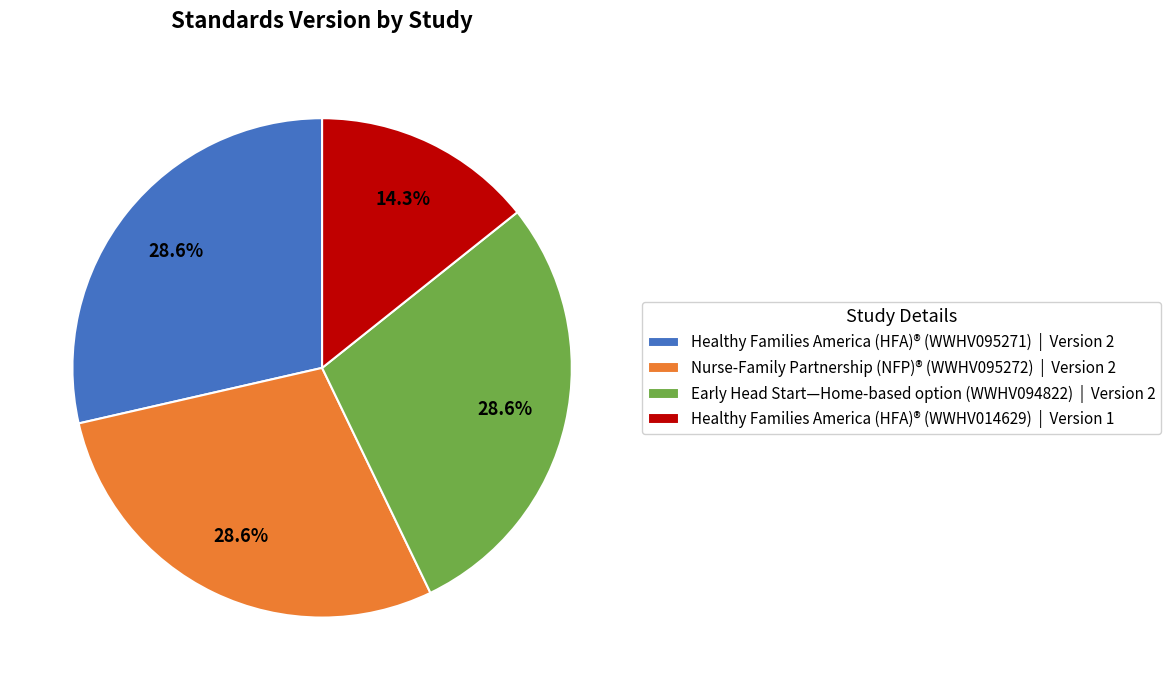

How much of the chart is everything except Healthy Families America (HFA)® (WWHV095271) | Version 2?

71.4%